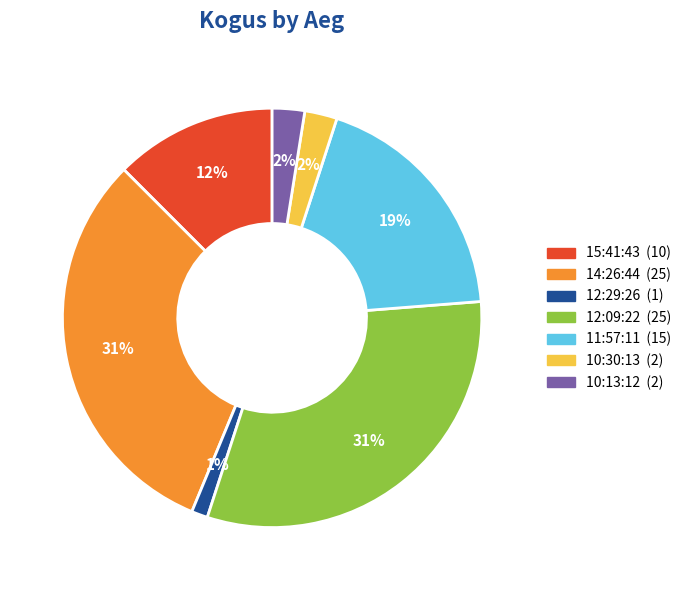

How many segments does this pie chart have?

7